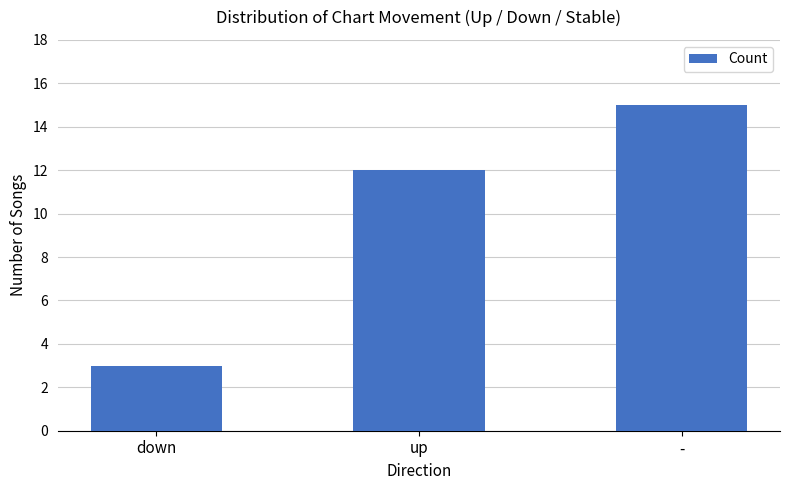

List the labels in order of value, largest first.

-, up, down